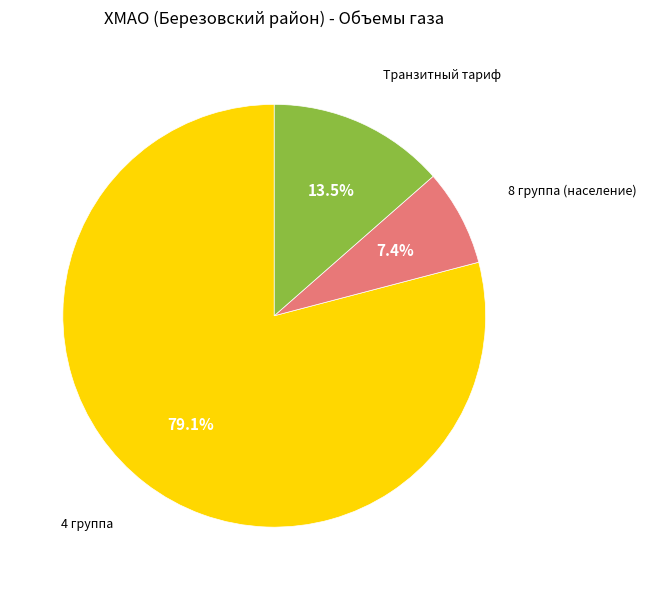

Is there any slice that represents more than half of the pie?

Yes